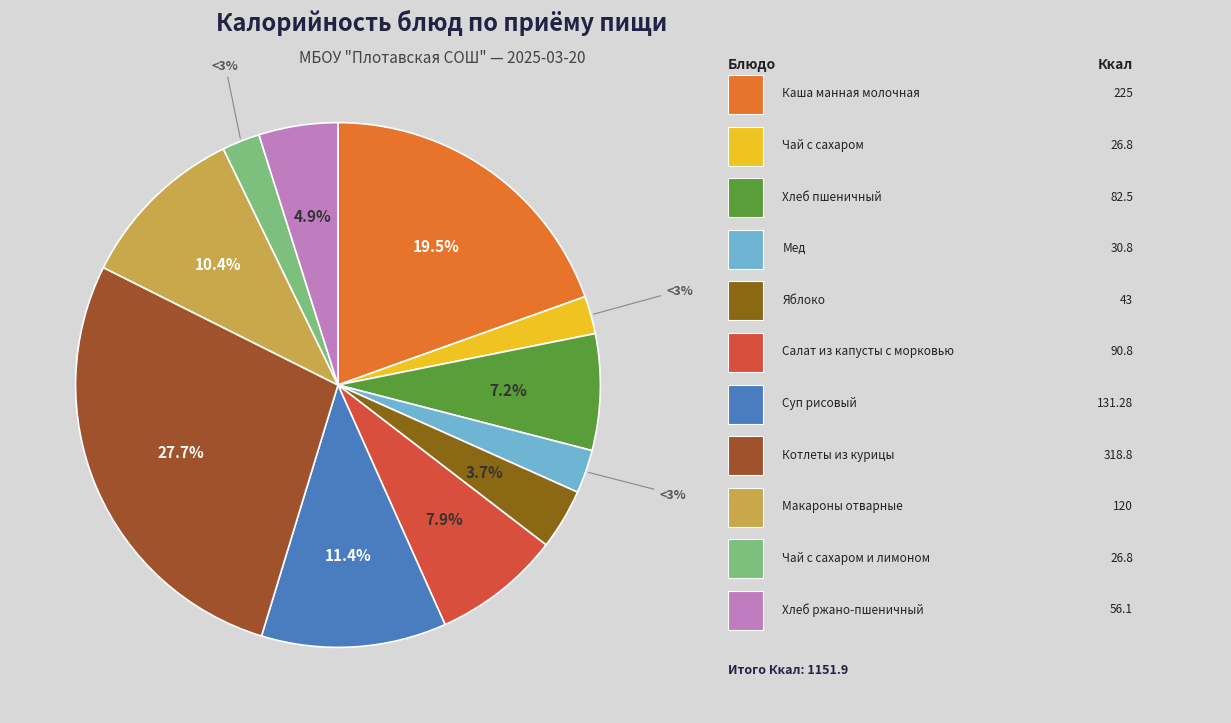

What is the largest slice in the pie chart?

Котлеты из курицы